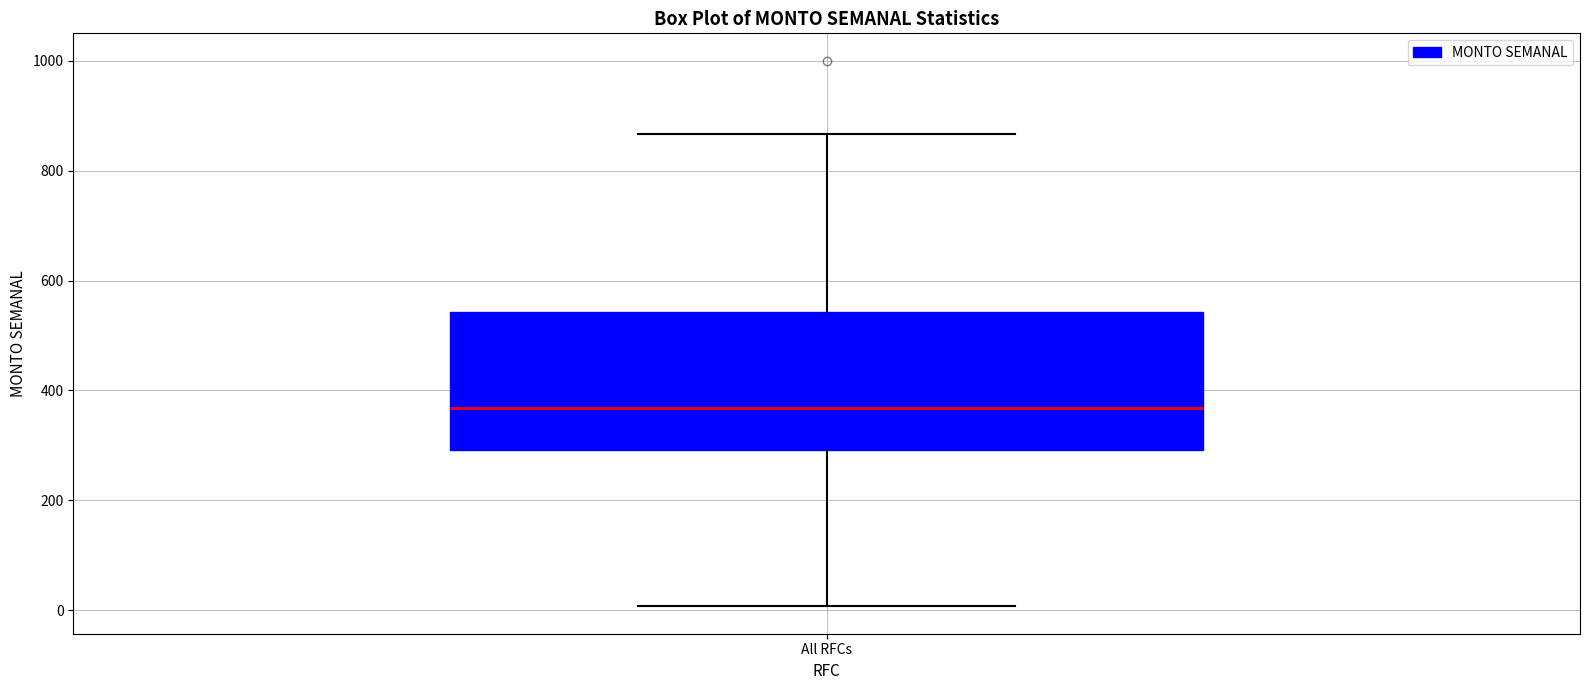

Read this box plot against the y-axis: the position of the median line, the range covered by the box, and the ends of both whiskers. The values are not printed on the chart, so give them approximately, as read against the axis.

median 360, box 300 to 540, whiskers 0 to 860